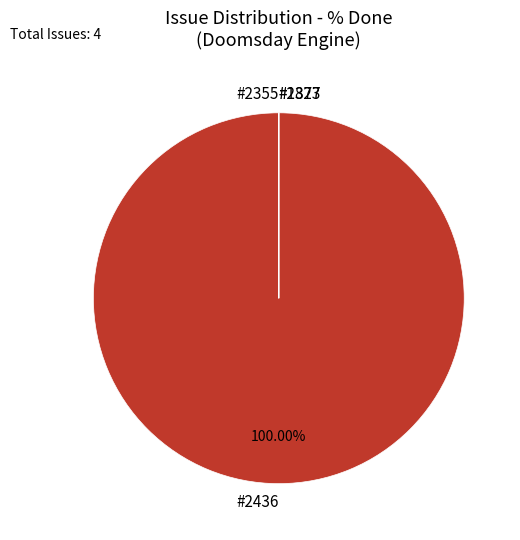

Which category has the biggest portion of the pie?

#2436